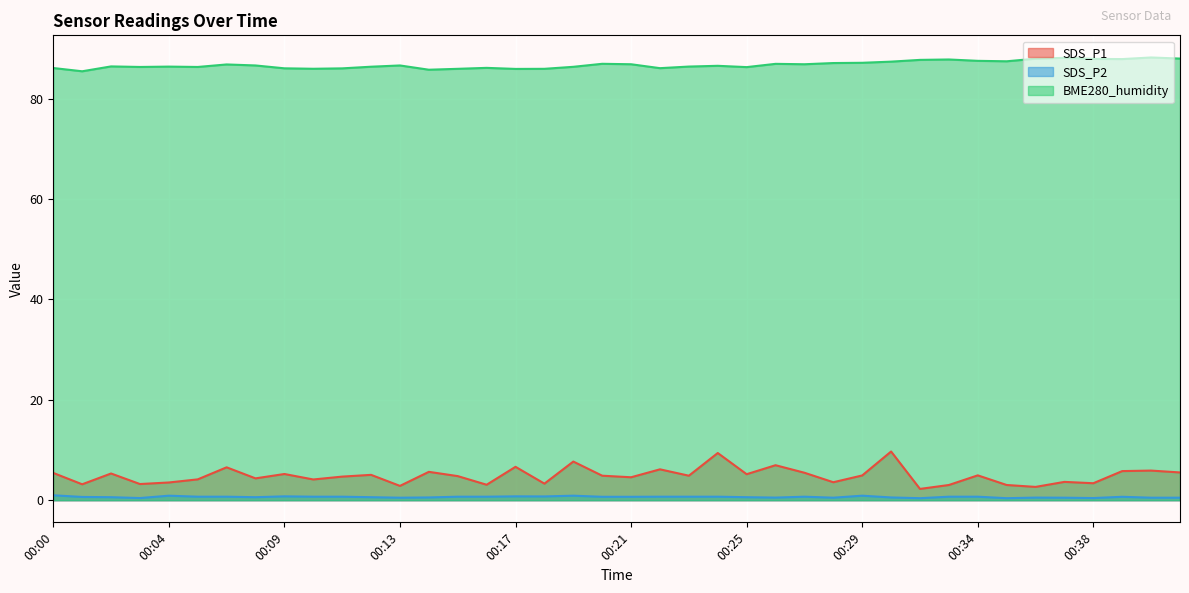

What is the sum of the SDS_P1 values at 00:12 and 00:04?

8.6